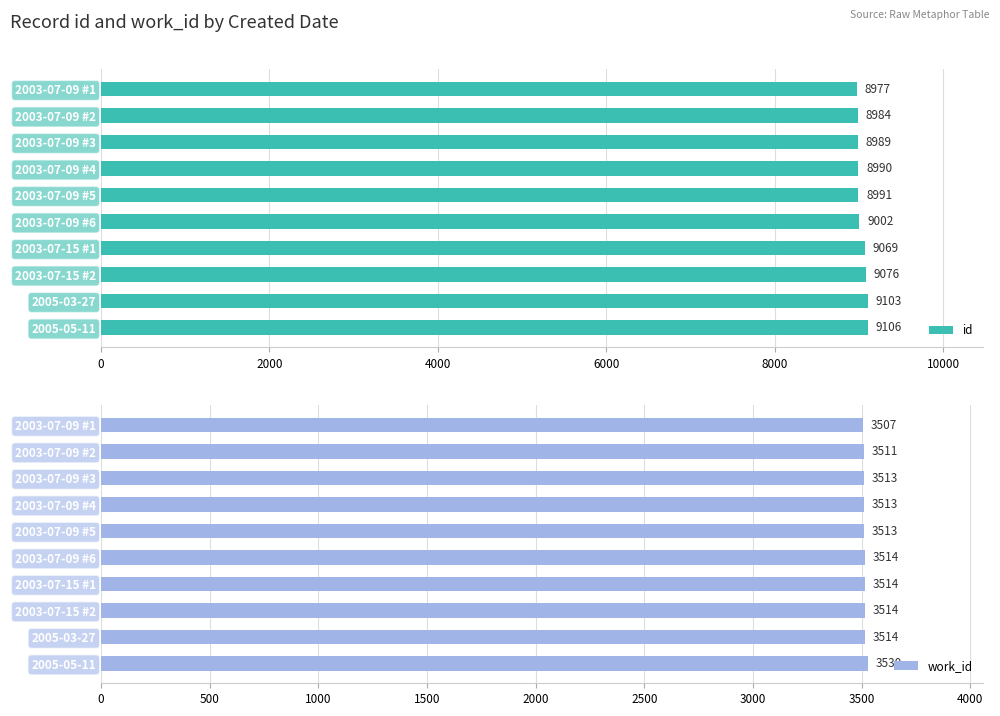

What is the difference between the maximum and minimum values in the id series?

129